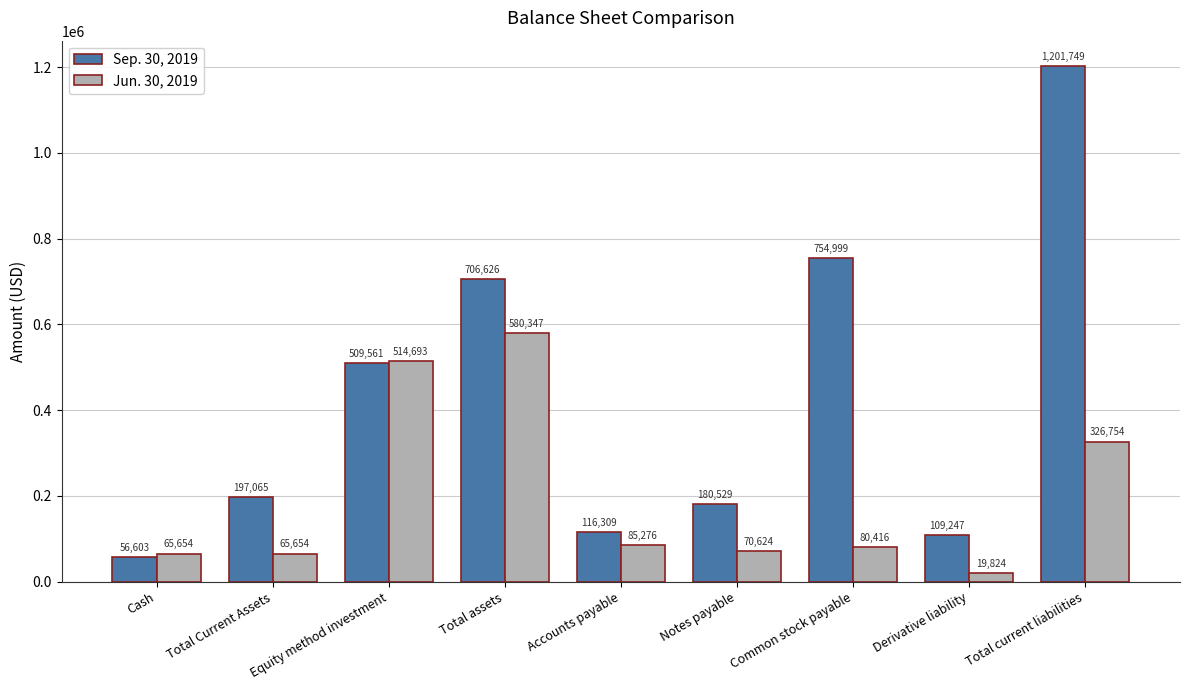

Is it true that Jun. 30, 2019 equals 197182 at Total current liabilities?

False